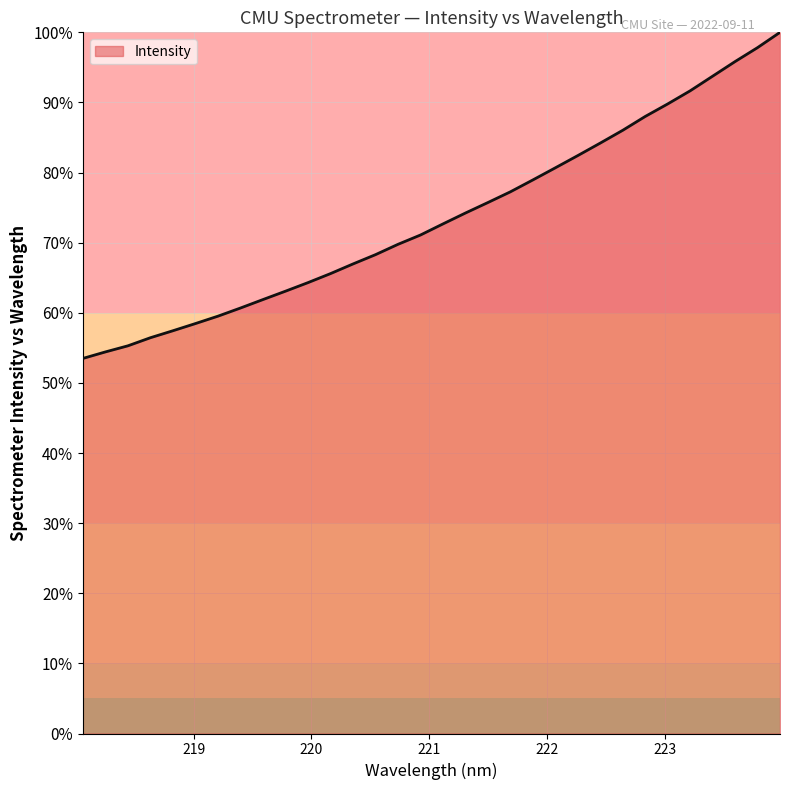

What is the smallest value displayed?

53.5